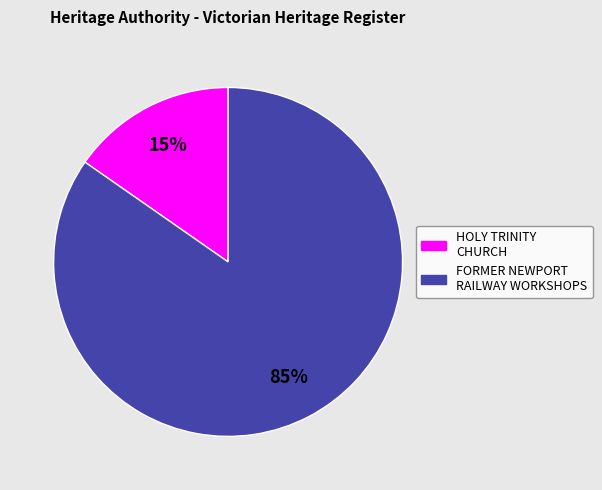

To the nearest percent, what percentage of the pie is HOLY TRINITY CHURCH?

15%